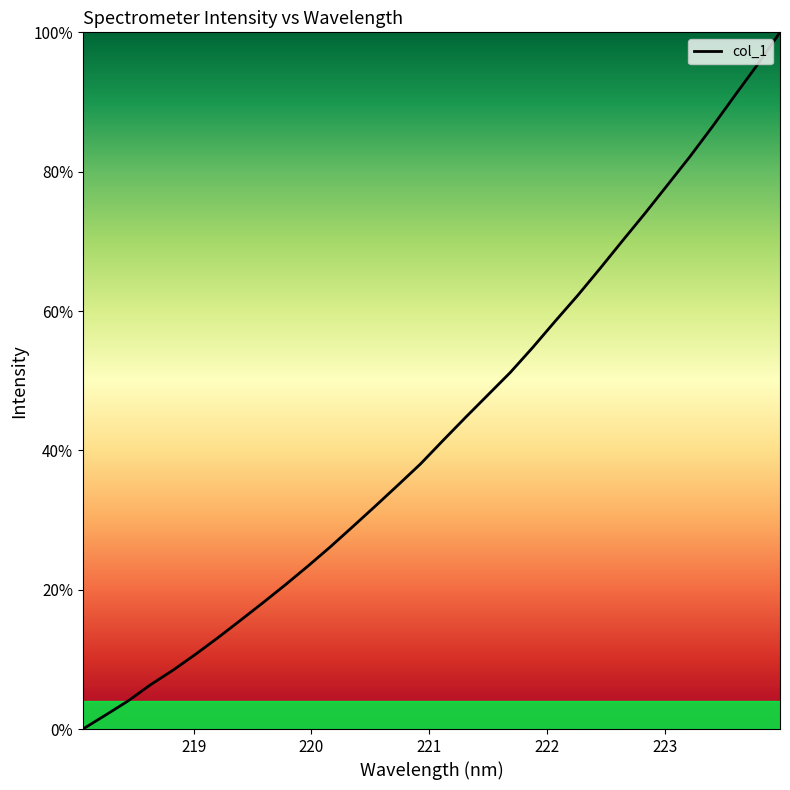

Does the chart have visible grid lines?

No